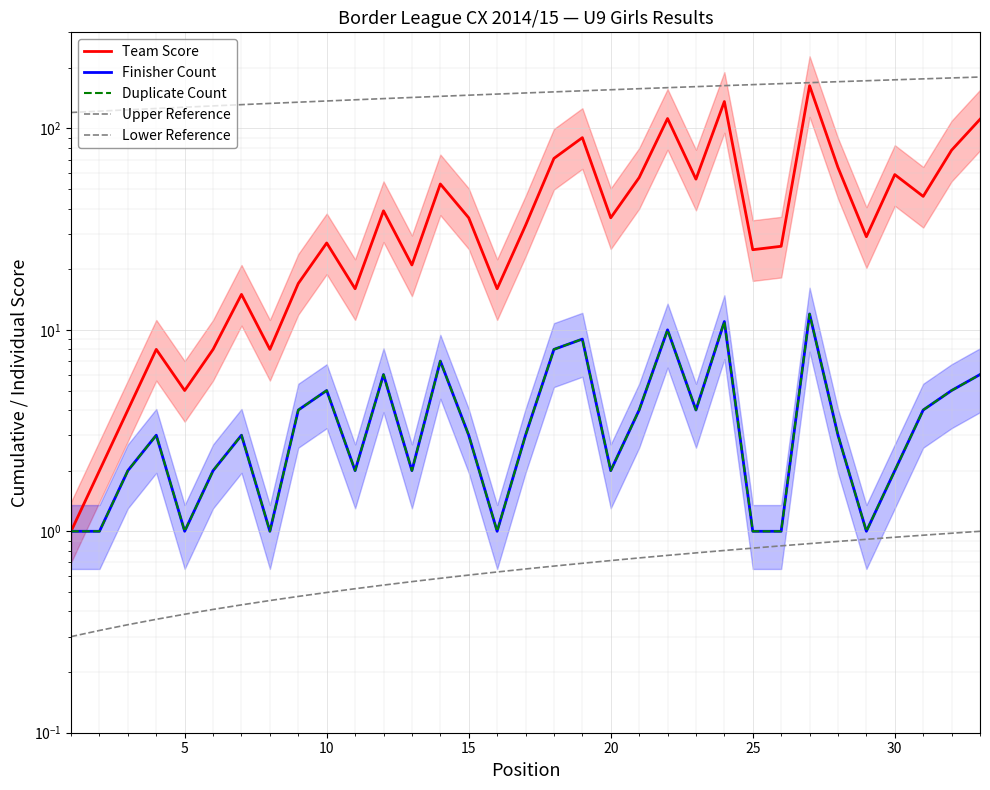

Which series has the largest range (max minus min)?

Team Score